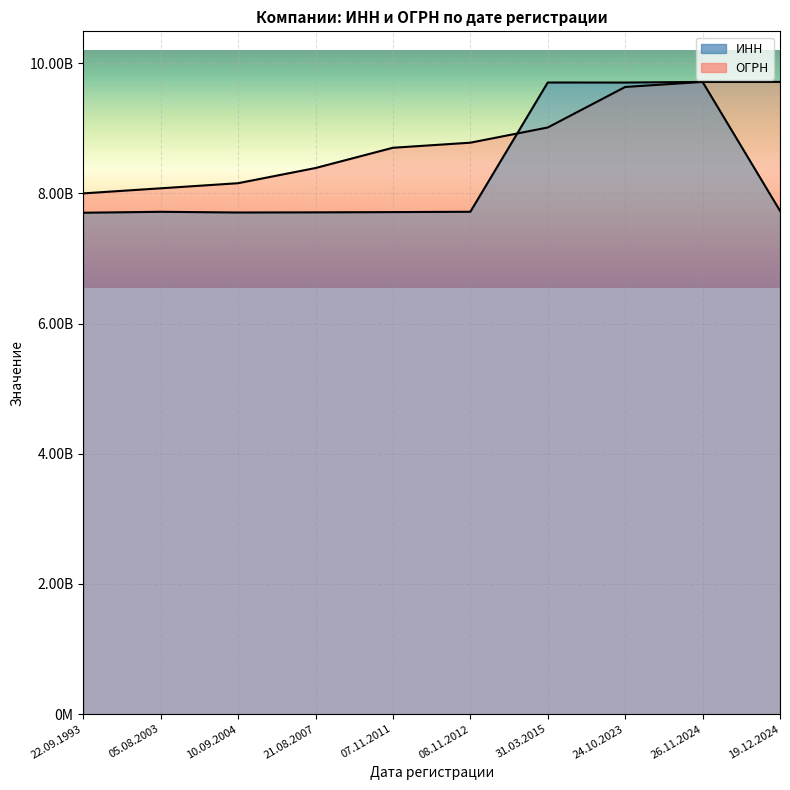

Reading left to right, extract all data points from this chart.

ИНН: 7704026463.0	7718251420.0	7707526714.0	7709754723.0	7713737181.0	7718909243.0	9705034358.0	9704225222.0	9714064327.0	7733460957.0
ОГРН: 8001236479.2	8079228308.6	8157696272.0	8390972155.0	8702298694.1	8780156263.3	9013716865.7	9636207854.7	9714063929.1	9714064327.0